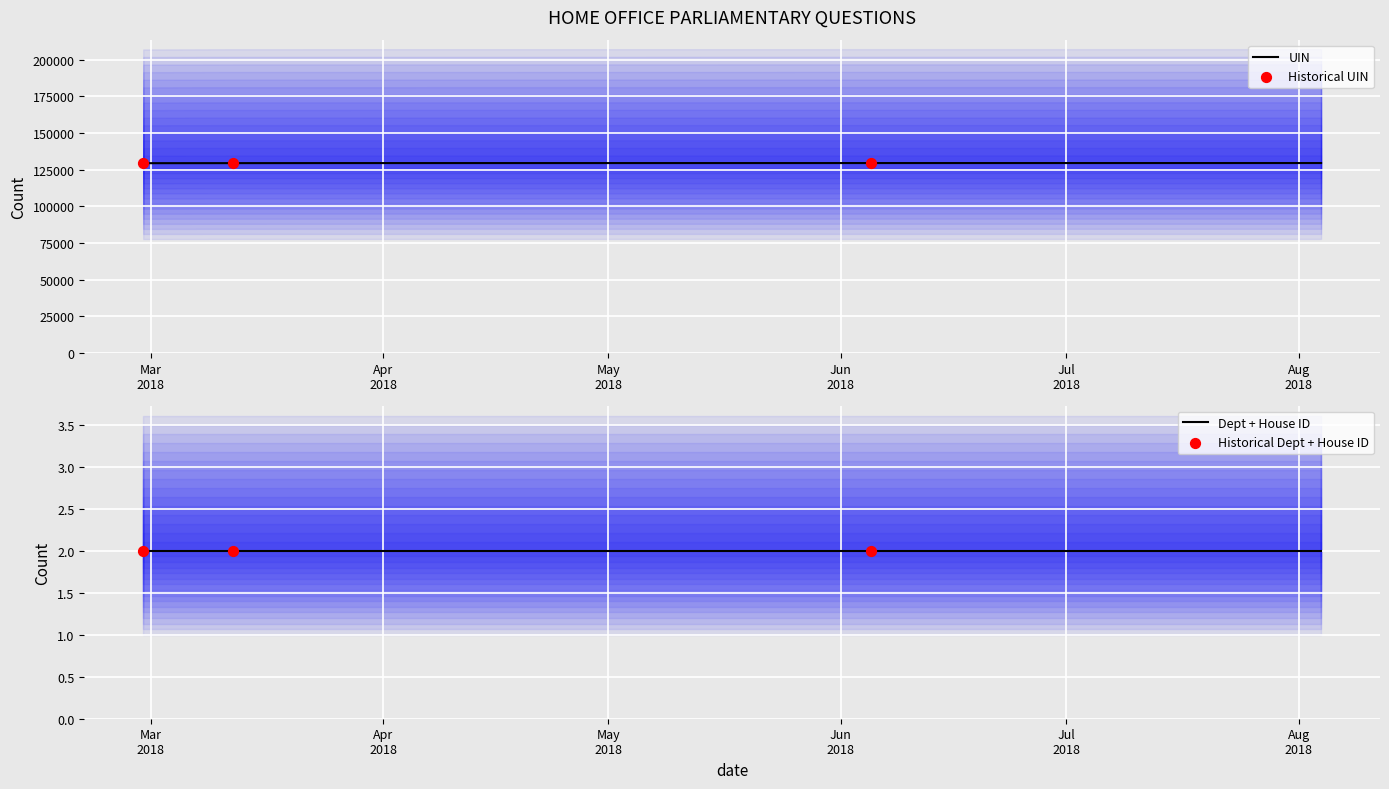

Is the value of answering dept id at 2018-03-12 greater than the value of house id at 2018-02-28?

No